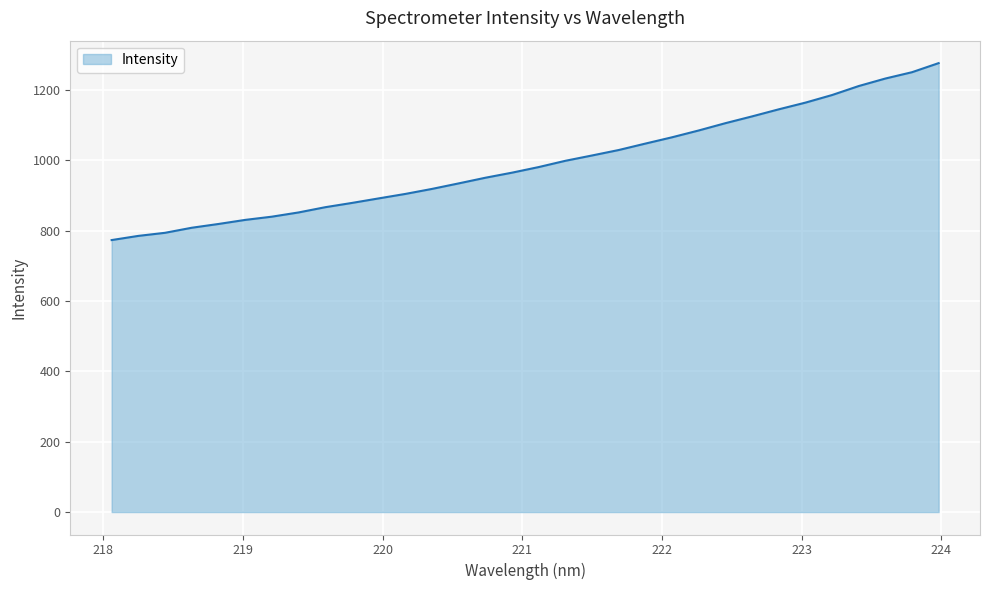

What is the maximum value shown in the chart?

1276.0